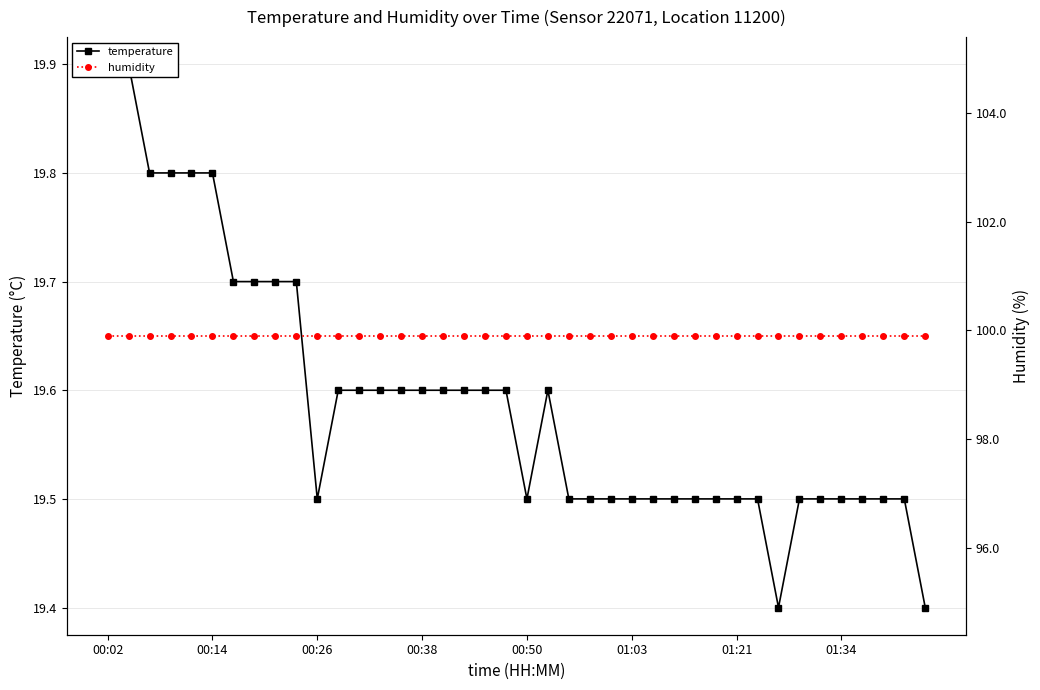

What are all the series names shown in the legend?

temperature, humidity